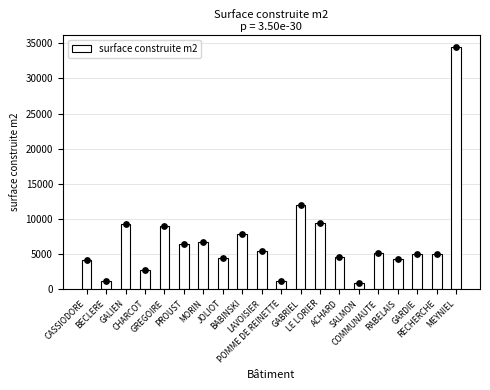

Approximately how many times larger is the value at BECLERE compared to MORIN?

0.2